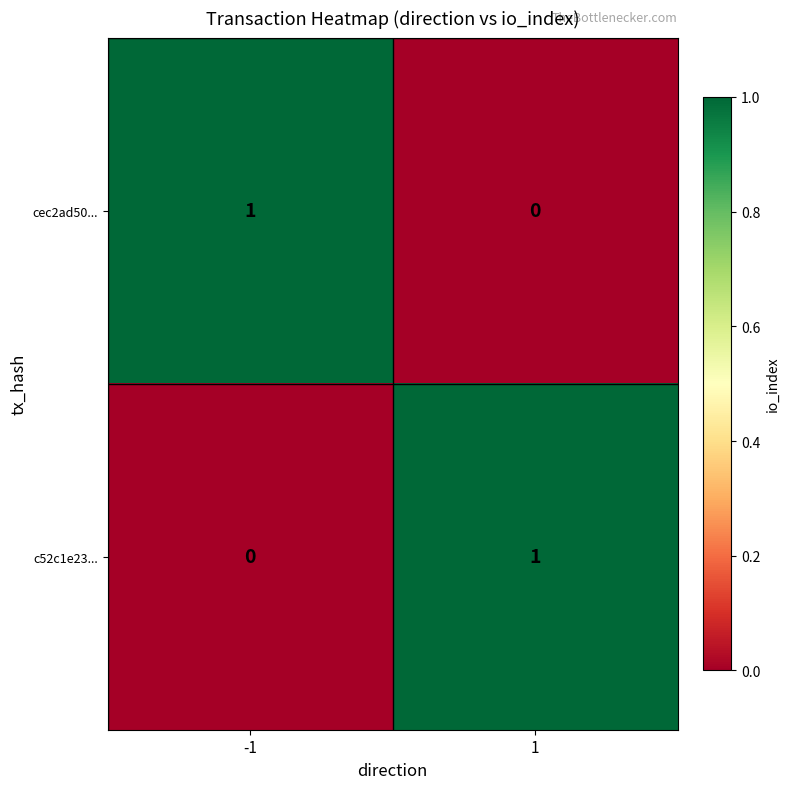

At how many categories does at least one series exceed 0?

2